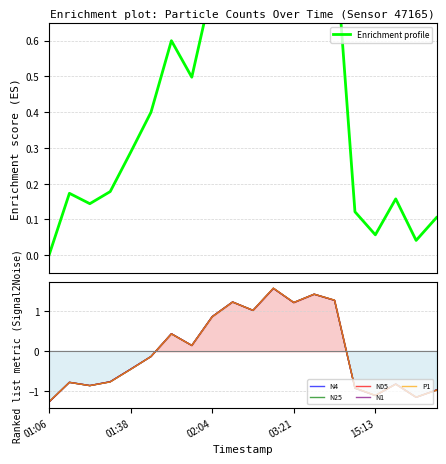

At which label does N4 first exceed 0?

6